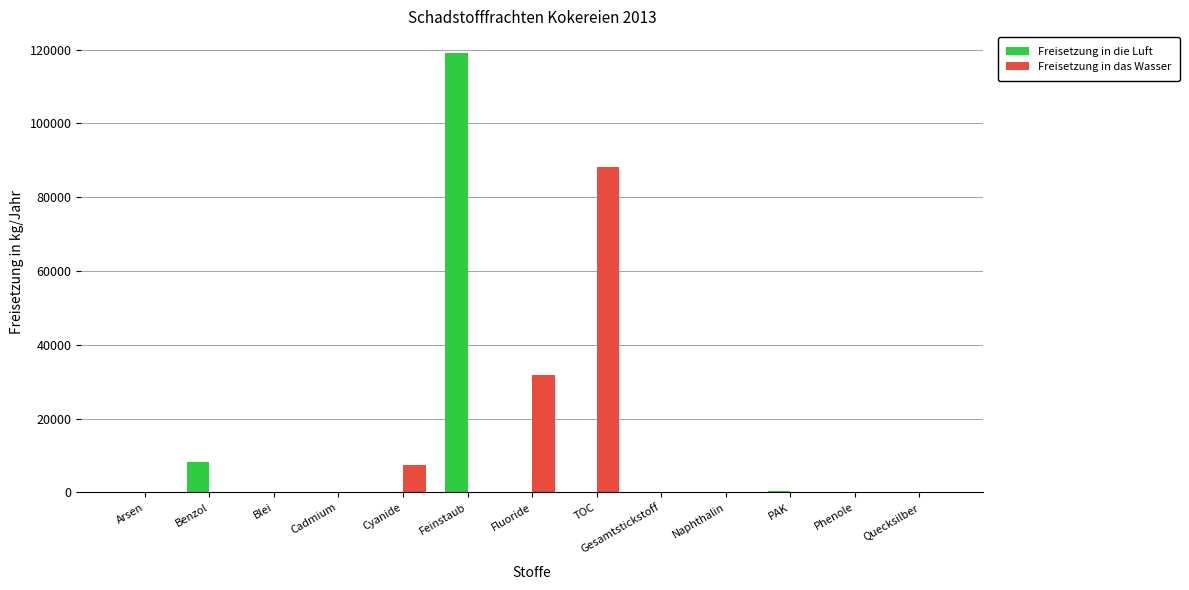

True or false: Freisetzung in die Luft has a value of 0 at Cyanide.

True